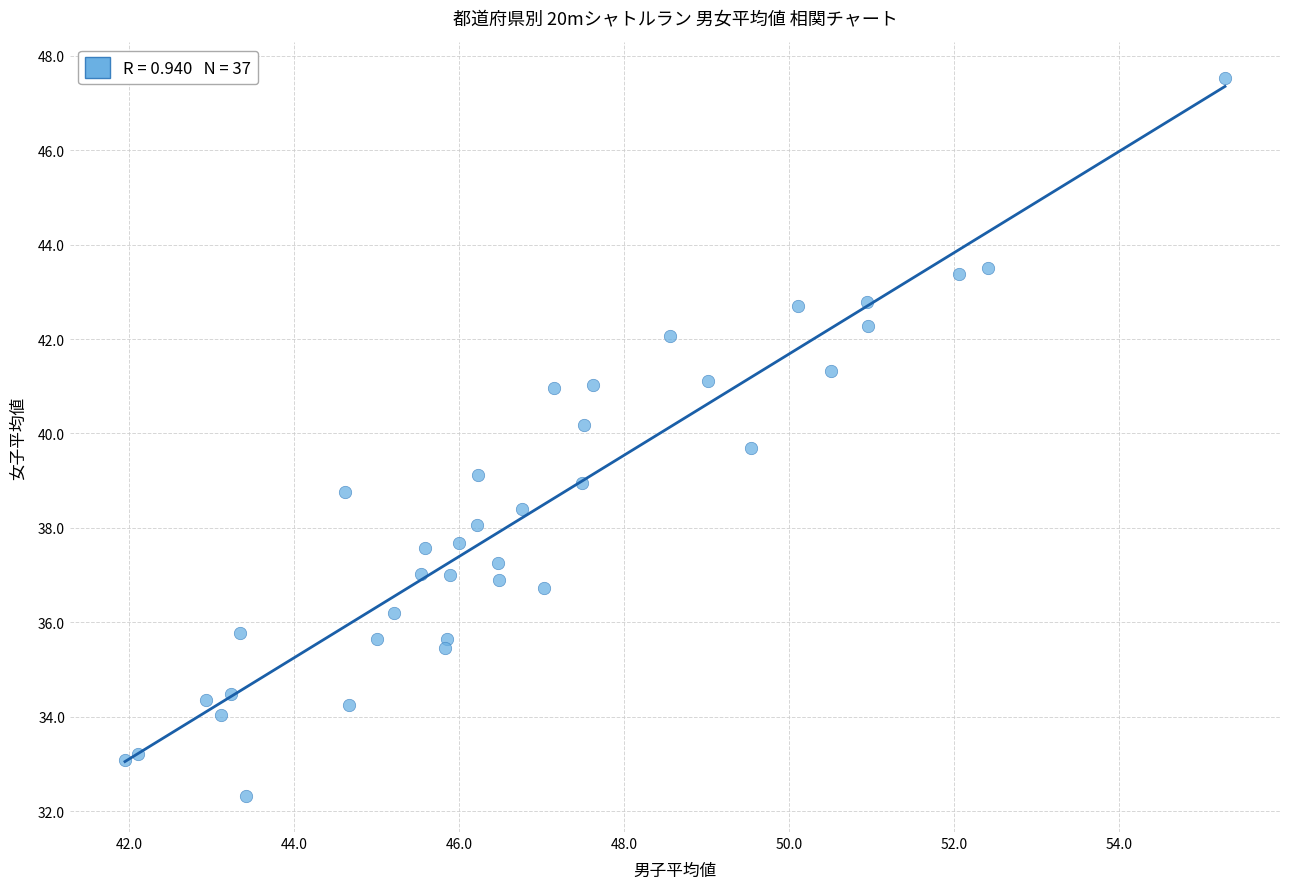

What is the range of X values (max minus min)?

13.3